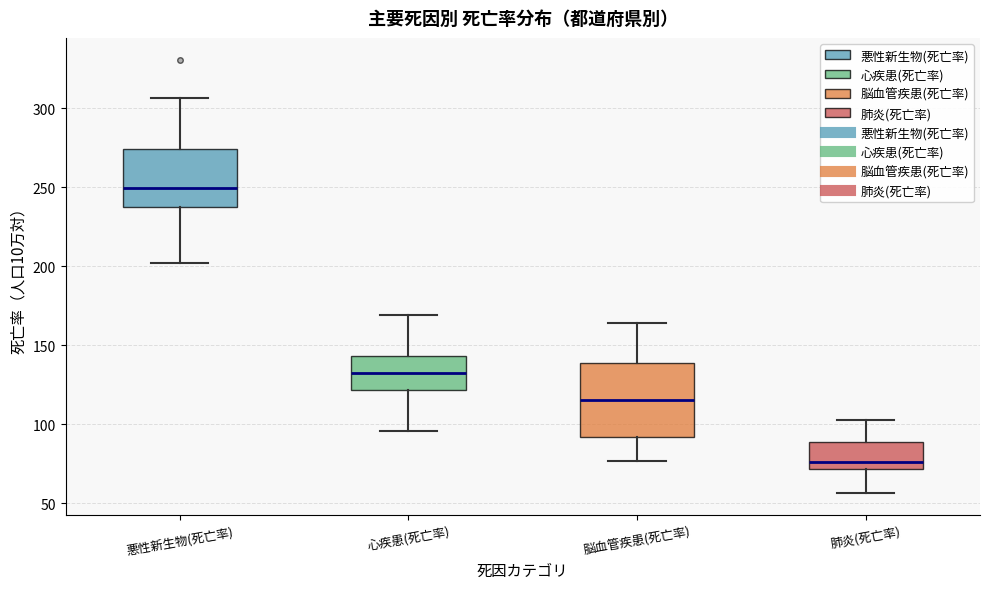

Which box has the highest median line?

悪性新生物(死亡率)